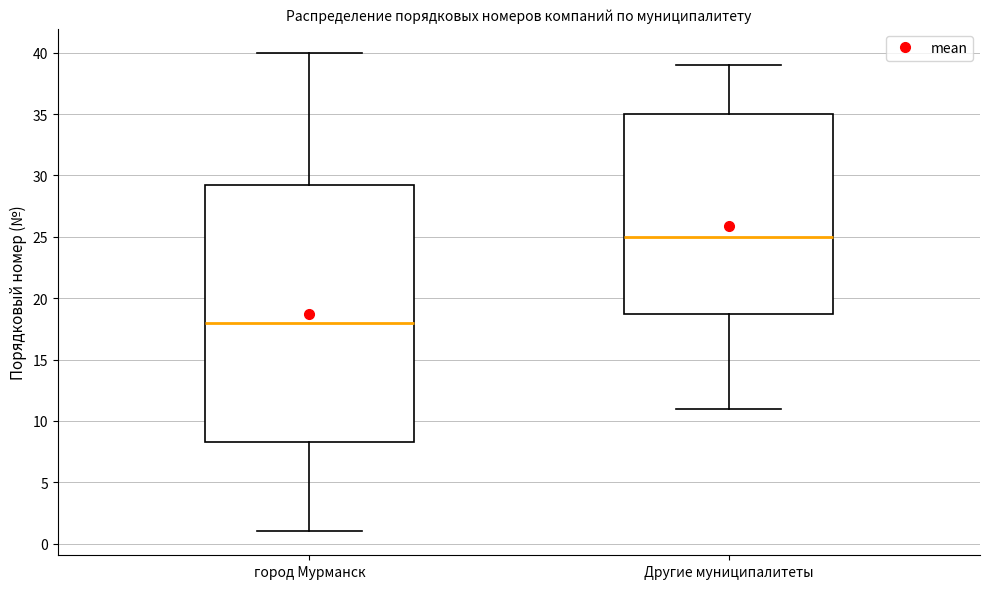

Where does the upper whisker of the box for Другие муниципалитеты end on the y-axis? The values are not printed on the chart, so give them approximately, as read against the axis.

39.0